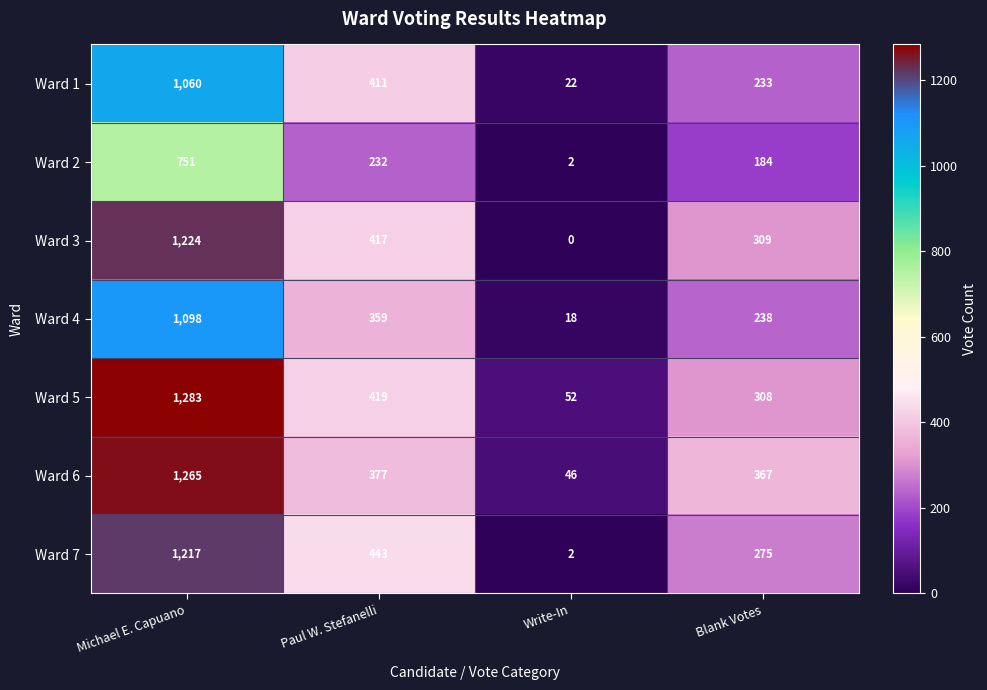

Rank the categories by Ward 6 value from highest to lowest.

Michael E. Capuano, Paul W. Stefanelli, Blank Votes, Write-In